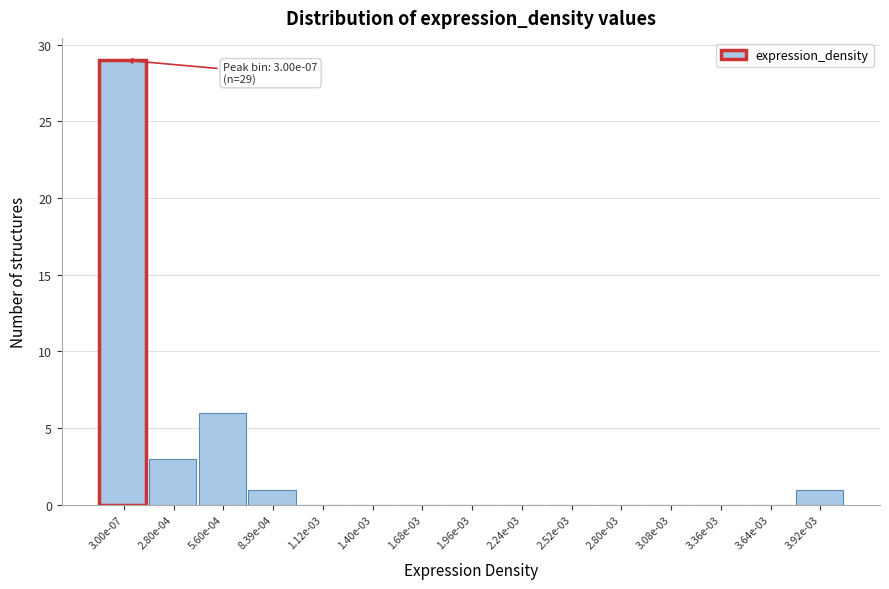

Reading left to right, extract all data points from this chart.

3.00e-07=29	2.80e-04=3	5.60e-04=6	8.39e-04=1	1.12e-03=0	1.40e-03=0	1.68e-03=0	1.96e-03=0	2.24e-03=0	2.52e-03=0	2.80e-03=0	3.08e-03=0	3.36e-03=0	3.64e-03=0	3.92e-03=1